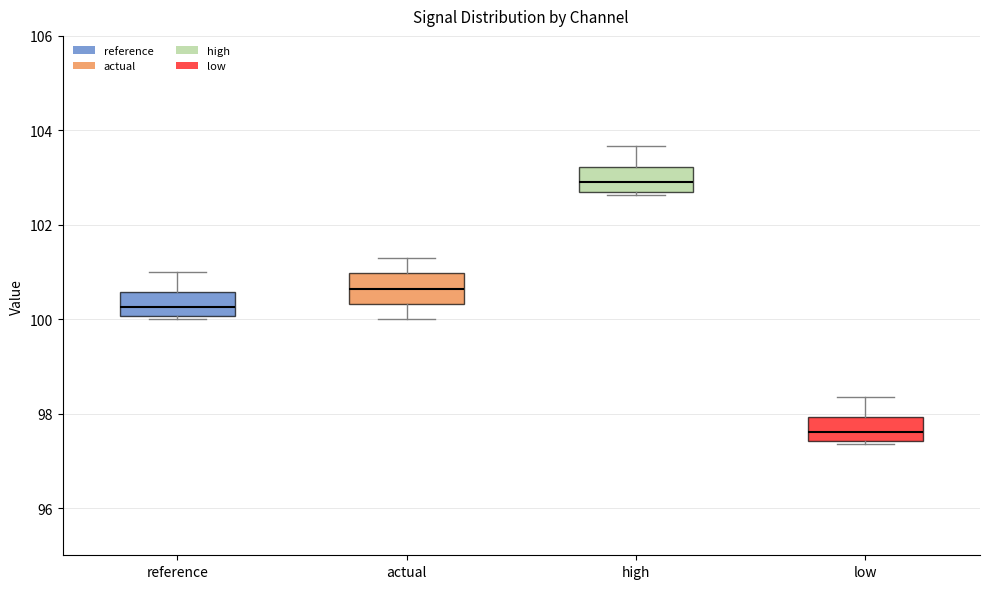

Reading left to right, transcribe this box plot: for each box, give where its median line is, the range the box spans, and where its two whiskers end, as read against the y-axis. The values are not printed on the chart, so give them approximately, as read against the axis.

reference: median 100.2, box 100.0 to 100.6, whiskers 100.0 (just below the box's lower edge) to 101.0
actual: median 100.6, box 100.4 to 101.0, whiskers 100.0 to 101.2
high: median 102.8 (inside the box), box 102.8 to 103.2, whiskers 102.6 to 103.6
low: median 97.6, box 97.4 to 98.0, whiskers 97.4 (just below the box's lower edge) to 98.4